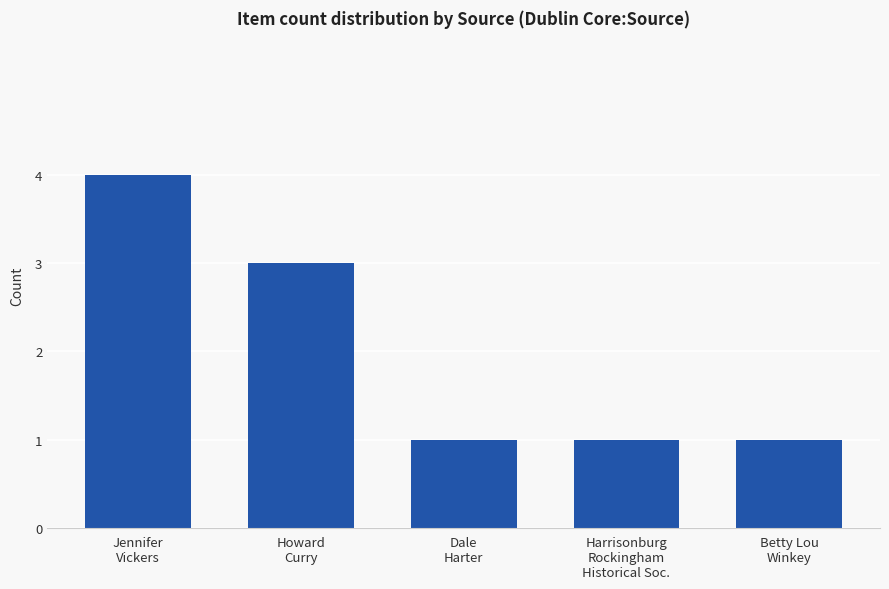

Reading right to left, list all the values displayed in this chart.

1	1	1	3	4